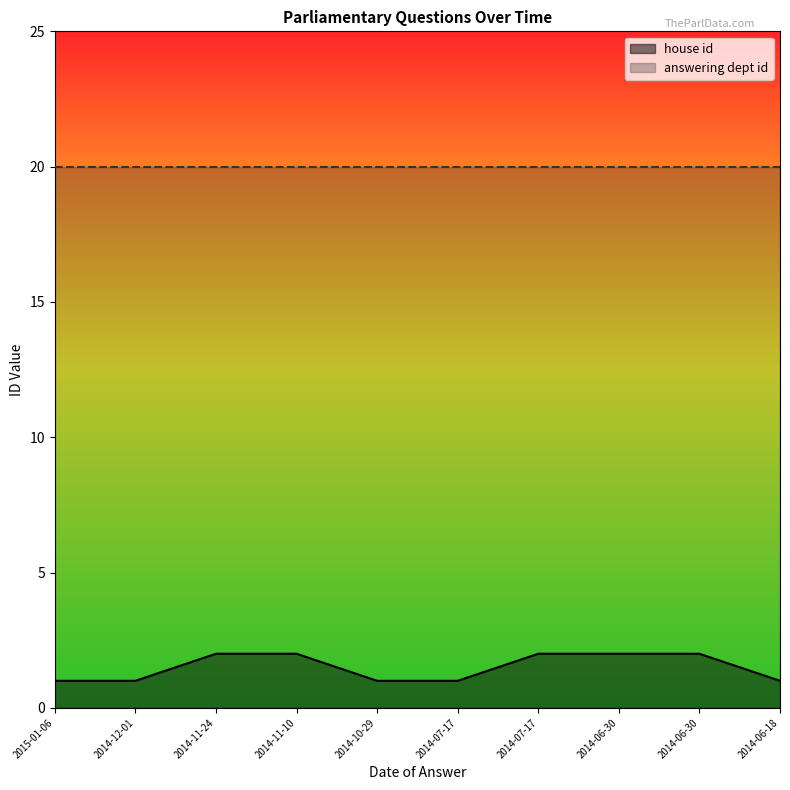

Rank the categories by value from highest to lowest.

2014-11-24, 2014-11-10, 2014-07-17, 2014-06-30, 2014-06-30, 2015-01-06, 2014-12-01, 2014-10-29, 2014-07-17, 2014-06-18